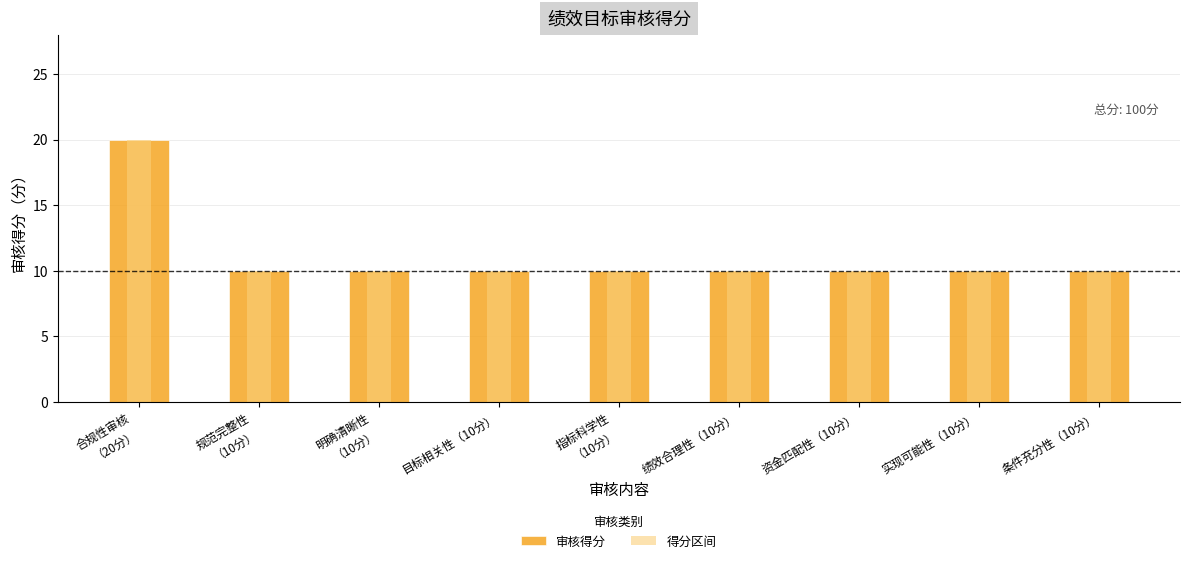

Is it true that 审核得分 equals 2 at 条件充分性（10分）?

False